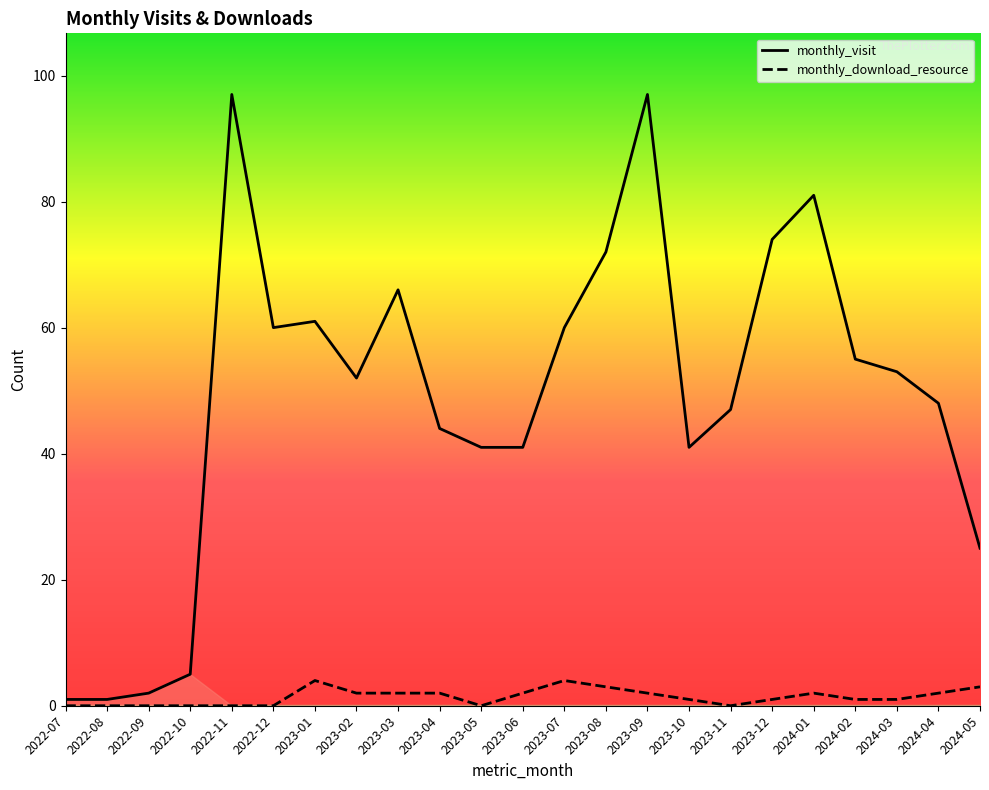

At which label is monthly_visit closest to 49?

2024-04